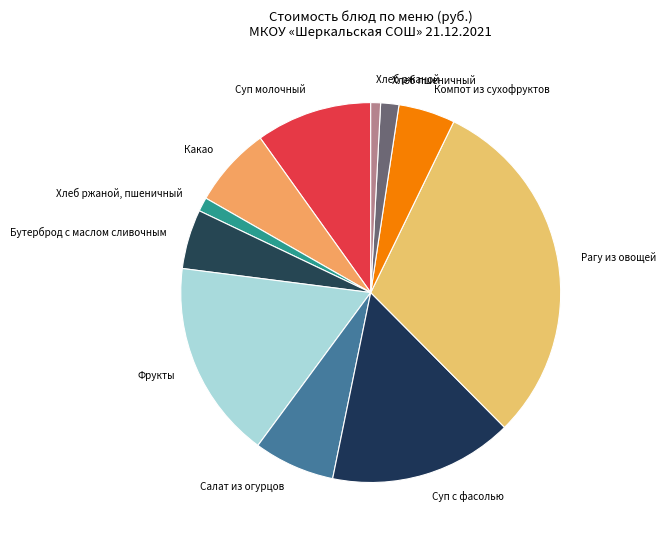

What is the largest slice in the pie chart?

Рагу из овощей